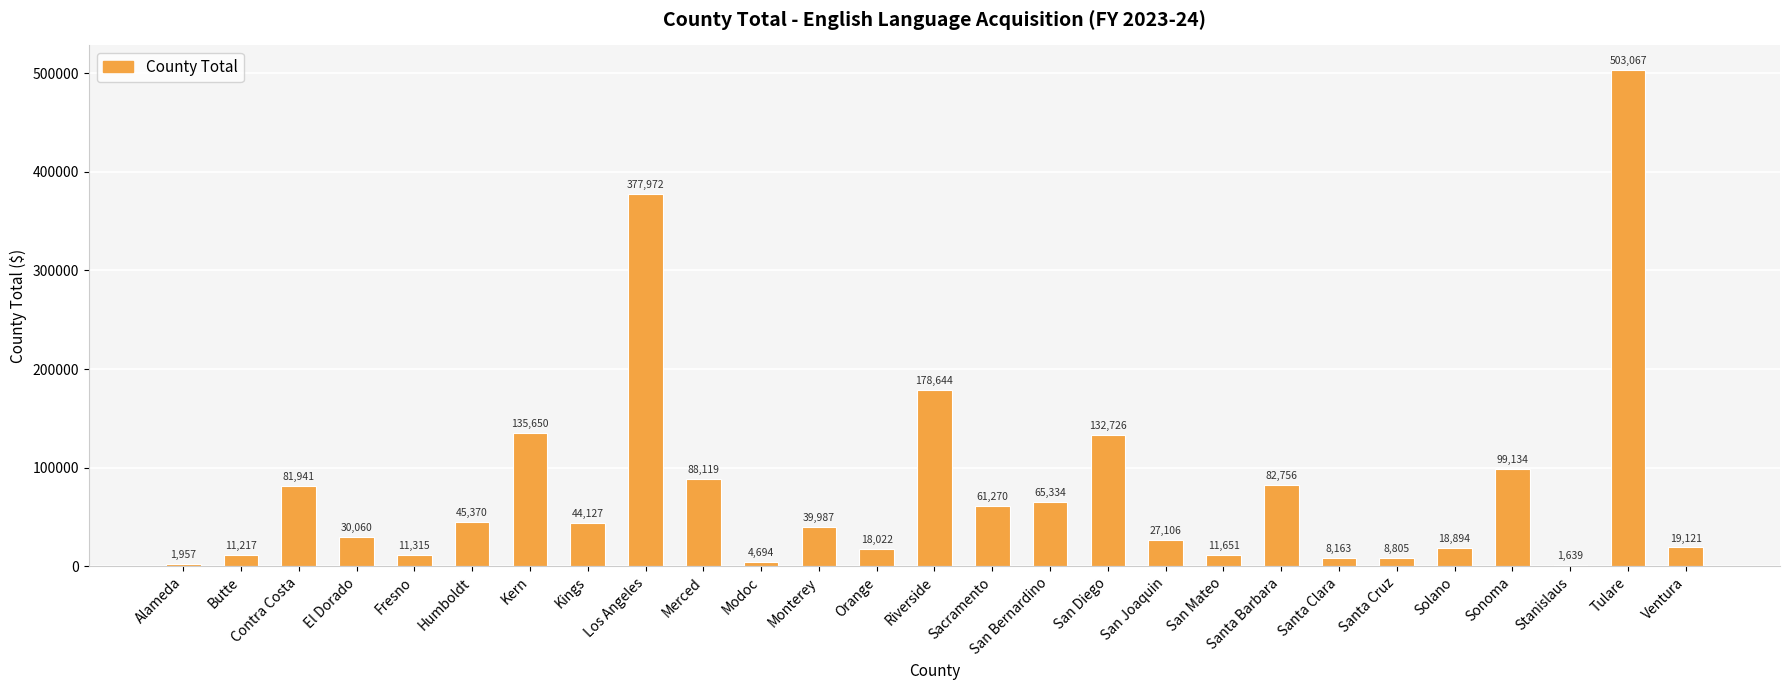

Are the bars grouped side by side (vs. stacked)?

No